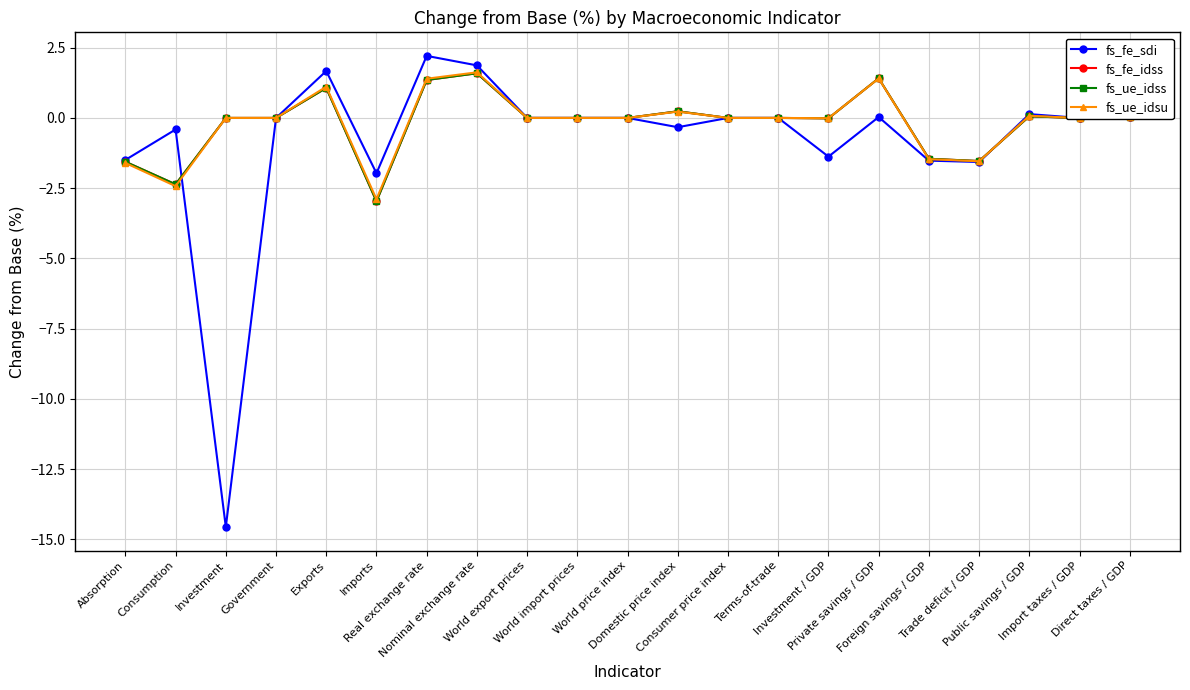

Where do fs_ue_idsu and fs_fe_idss first cross each other?

Investment / GDP and Private savings / GDP